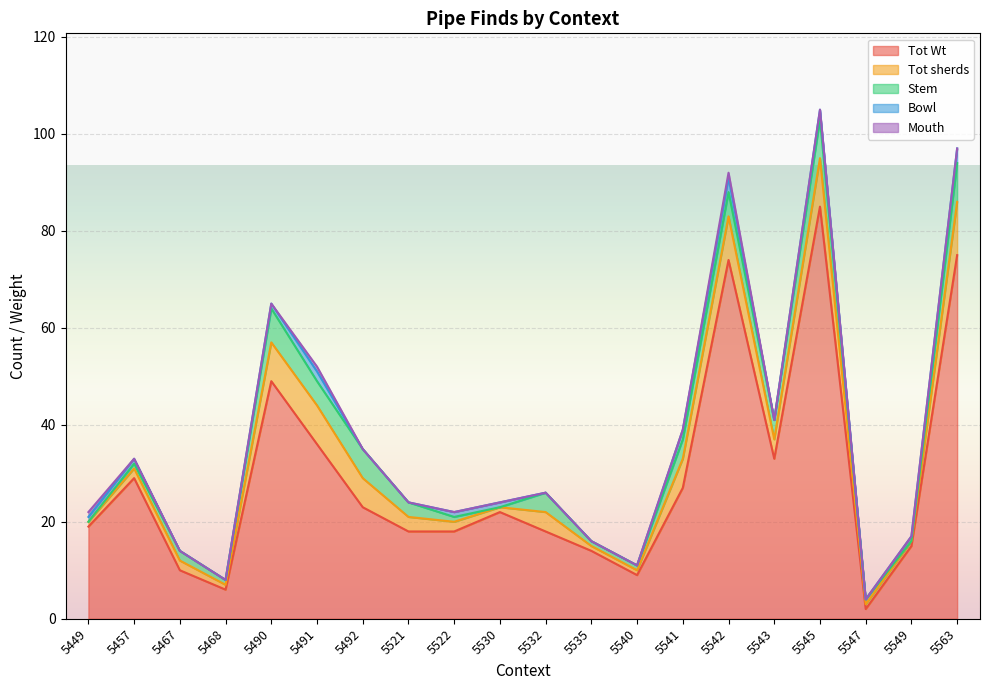

The value of Mouth at 5491 is 2. True or false?

False